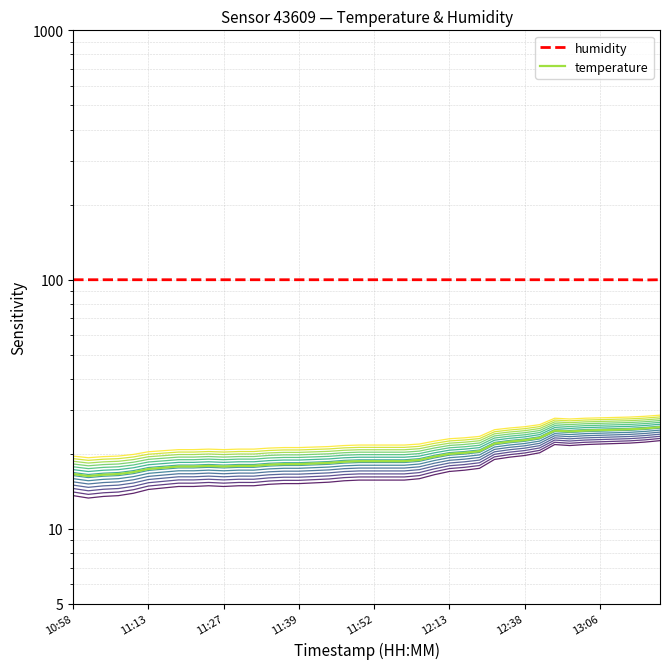

Which series changed the most between 14 and 27?

temperature+-3.0